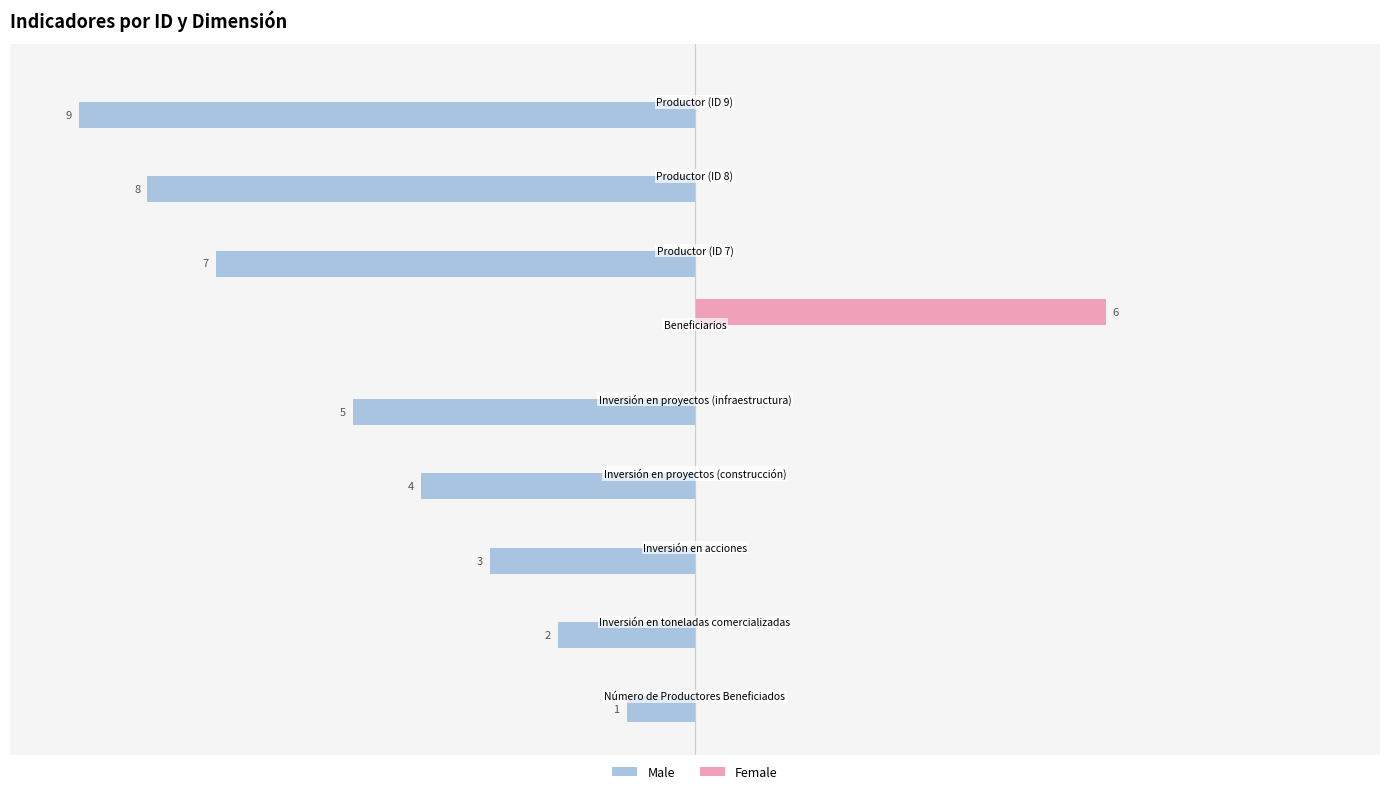

What are all the series names shown in the legend?

Male, Female